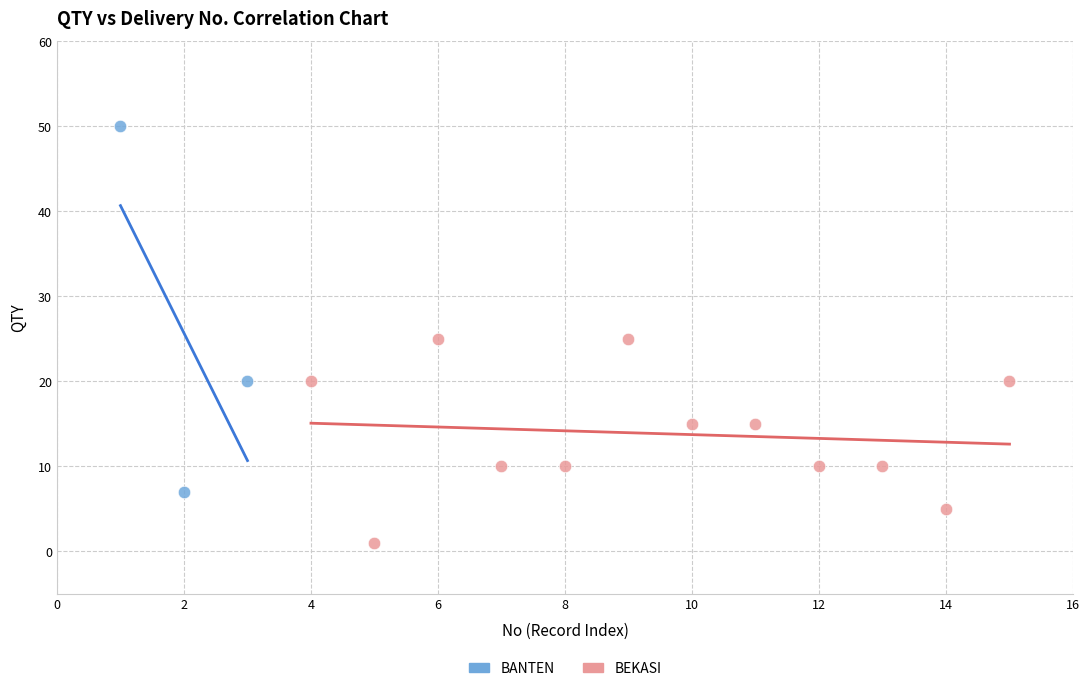

Which series has the largest Y range (max minus min)?

BANTEN